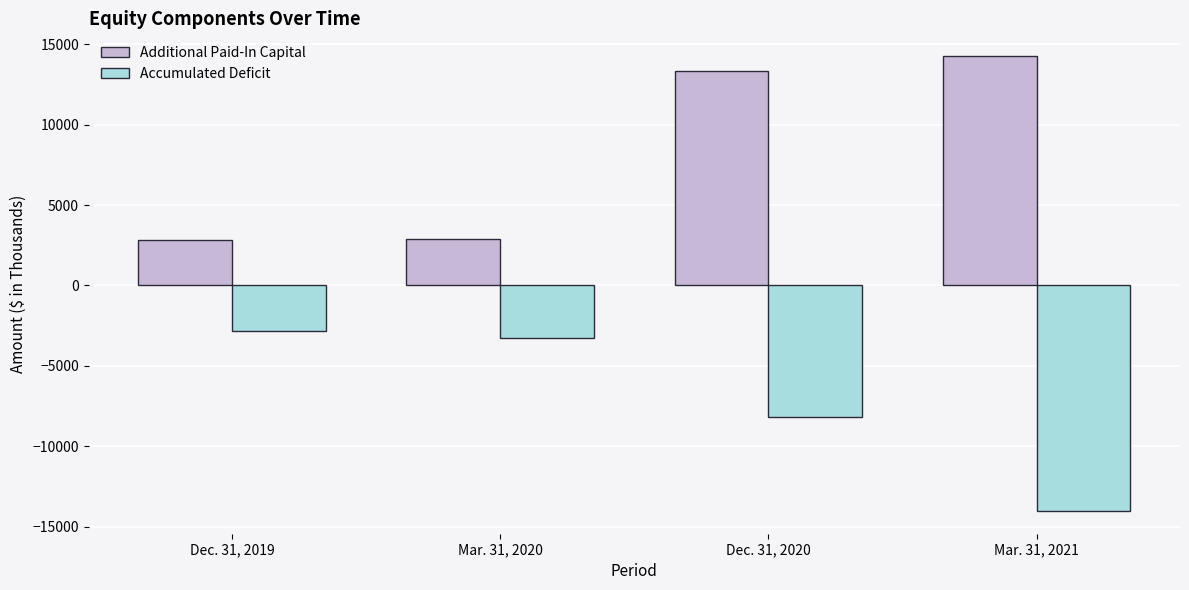

How many groups of bars are there?

4